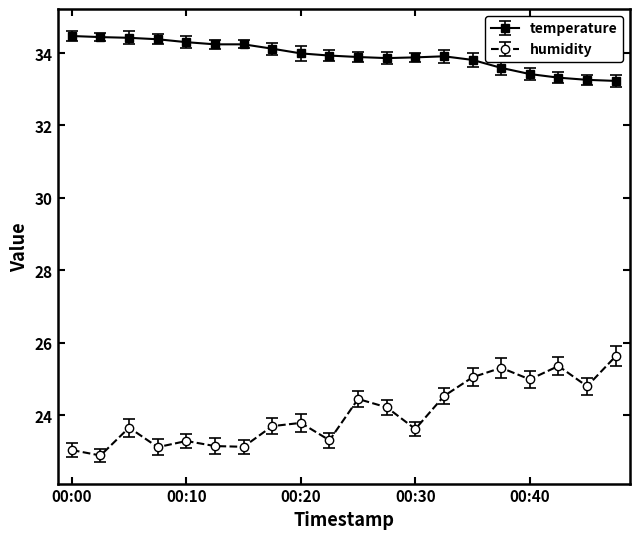

What is the value of the temperature point at the 1st from the left?

34.5